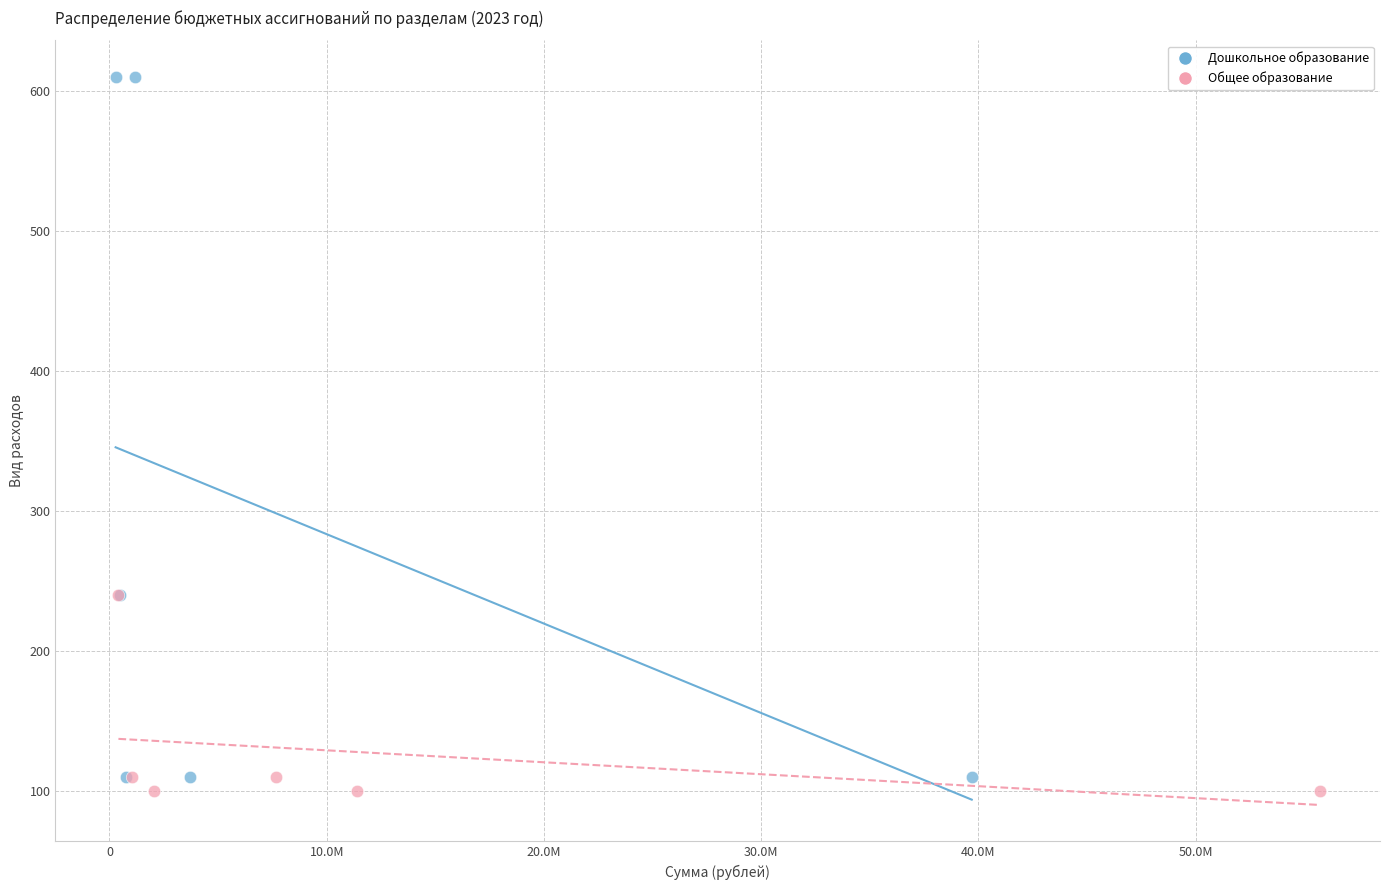

Which series reaches the maximum Y coordinate?

Дошкольное образование